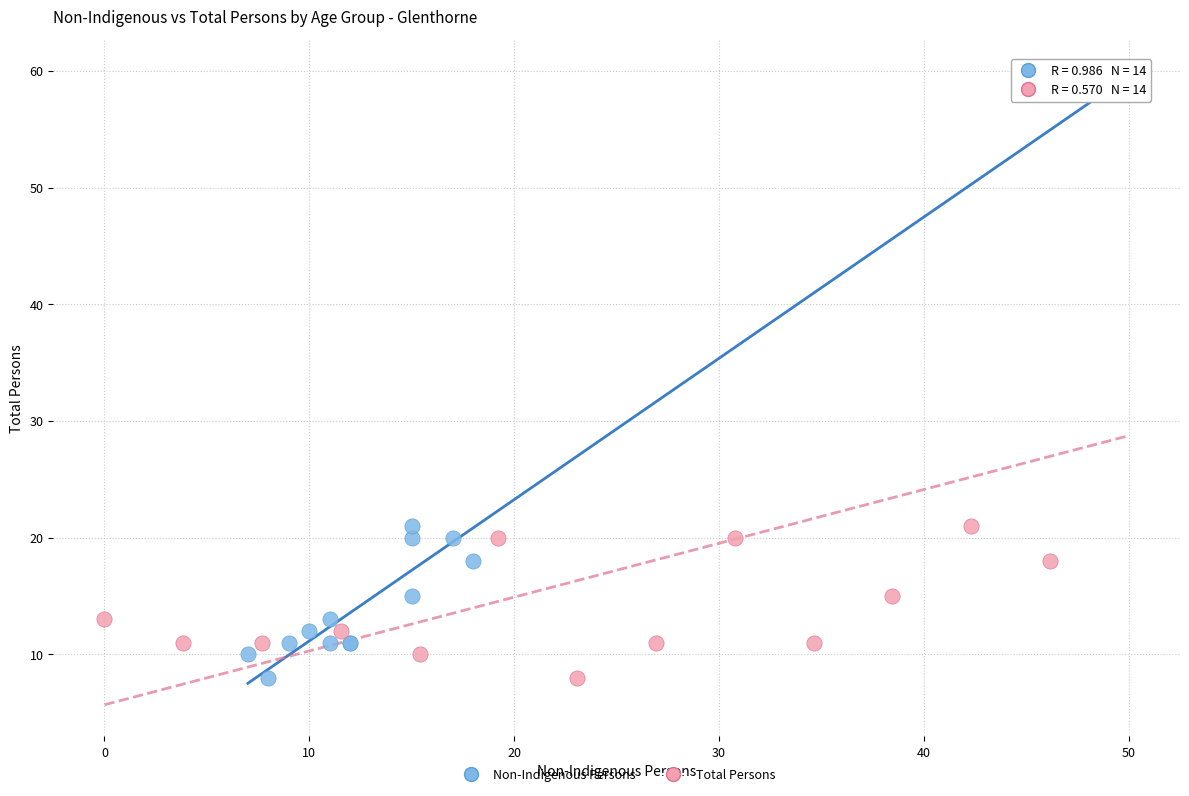

What are all the series names shown in the legend?

Non-Indigenous Persons, Total Persons